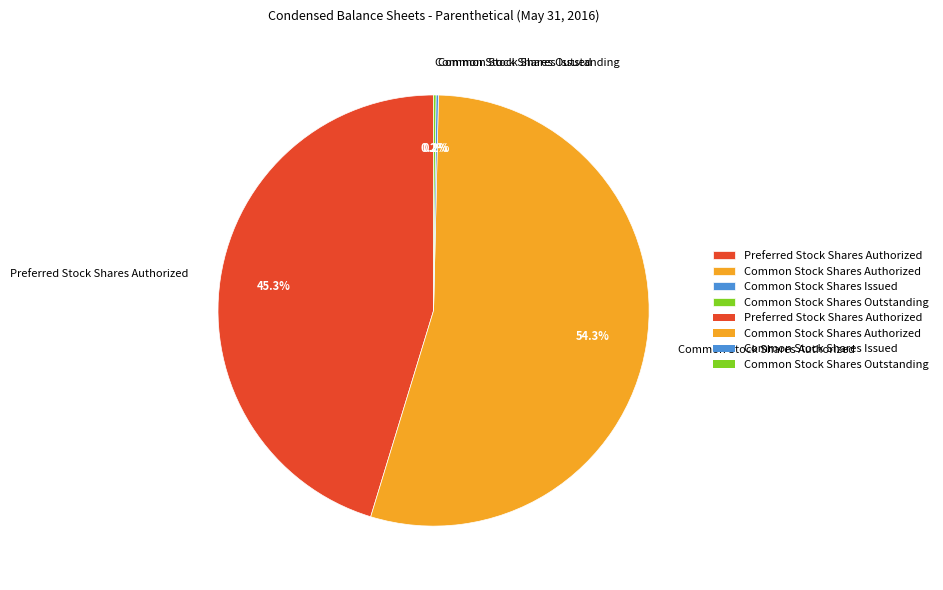

What is the majority slice?

Common Stock Shares Authorized